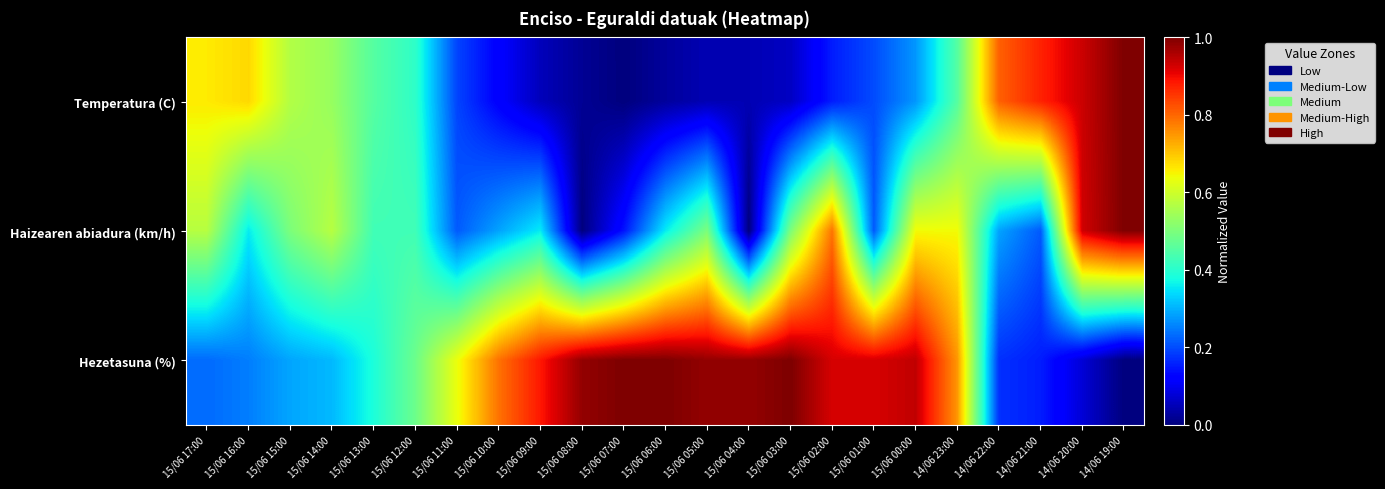

Reading left to right, transcribe all the data shown in this chart.

Temperatura (C): 15/06 17:00=0.7	15/06 16:00=0.7	15/06 15:00=0.6	15/06 14:00=0.5	15/06 13:00=0.5	15/06 12:00=0.4	15/06 11:00=0.2	15/06 10:00=0.1	15/06 09:00=0.1	15/06 08:00=0.0	15/06 07:00=0.0	15/06 06:00=0.0	15/06 05:00=0.0	15/06 04:00=0.0	15/06 03:00=0.1	15/06 02:00=0.2	15/06 01:00=0.2	15/06 00:00=0.3	14/06 23:00=0.5	14/06 22:00=0.8	14/06 21:00=0.9	14/06 20:00=0.9	14/06 19:00=1.0
Haizearen abiadura (km/h): 15/06 17:00=0.6	15/06 16:00=0.4	15/06 15:00=0.5	15/06 14:00=0.6	15/06 13:00=0.4	15/06 12:00=0.4	15/06 11:00=0.2	15/06 10:00=0.3	15/06 09:00=0.4	15/06 08:00=0.0	15/06 07:00=0.1	15/06 06:00=0.4	15/06 05:00=0.5	15/06 04:00=0.0	15/06 03:00=0.5	15/06 02:00=0.8	15/06 01:00=0.2	15/06 00:00=0.6	14/06 23:00=0.6	14/06 22:00=0.3	14/06 21:00=0.2	14/06 20:00=0.9	14/06 19:00=1.0
Hezetasuna (%): 15/06 17:00=0.2	15/06 16:00=0.2	15/06 15:00=0.3	15/06 14:00=0.3	15/06 13:00=0.4	15/06 12:00=0.5	15/06 11:00=0.6	15/06 10:00=0.8	15/06 09:00=0.9	15/06 08:00=1.0	15/06 07:00=1.0	15/06 06:00=1.0	15/06 05:00=1.0	15/06 04:00=1.0	15/06 03:00=1.0	15/06 02:00=0.9	15/06 01:00=0.9	15/06 00:00=0.9	14/06 23:00=0.7	14/06 22:00=0.2	14/06 21:00=0.2	14/06 20:00=0.1	14/06 19:00=0.0